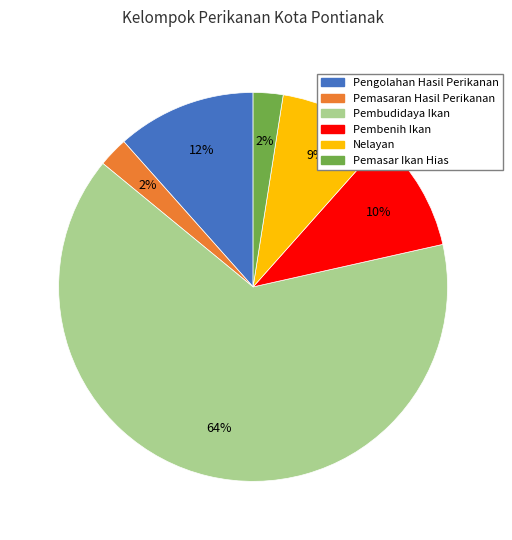

Between Pemasaran Hasil Perikanan and Nelayan, which is larger?

Nelayan